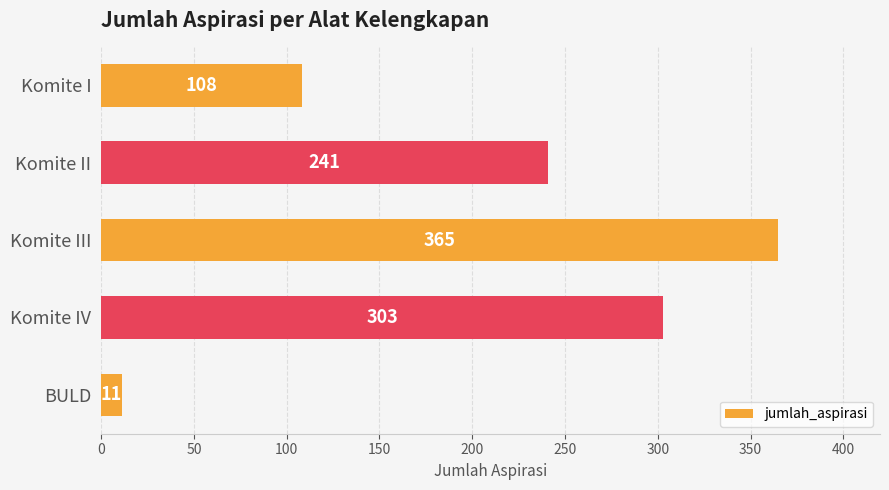

Where is the data nearest to the value 188?

Komite II